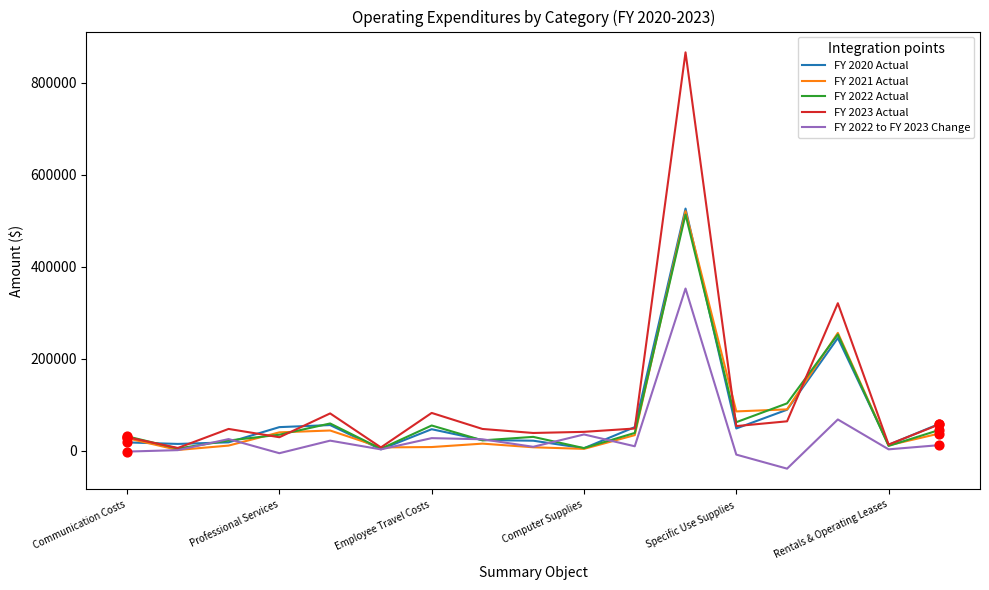

At how many categories does at least one series exceed 414891?

1